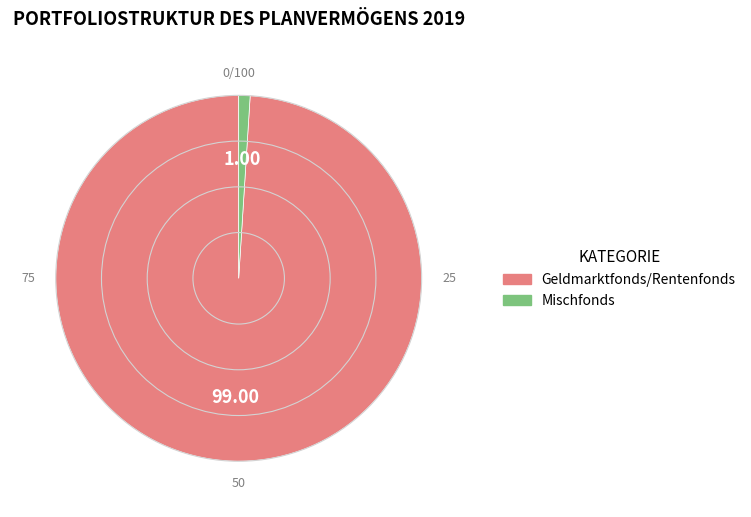

Which category has the biggest portion of the pie?

Geldmarktfonds/Rentenfonds